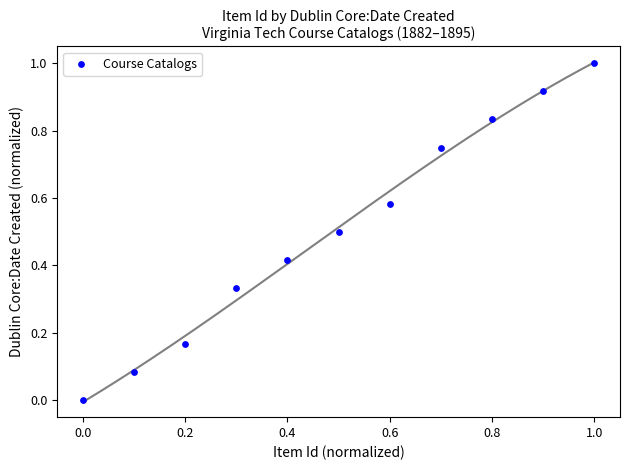

What is the average Y value?

0.5